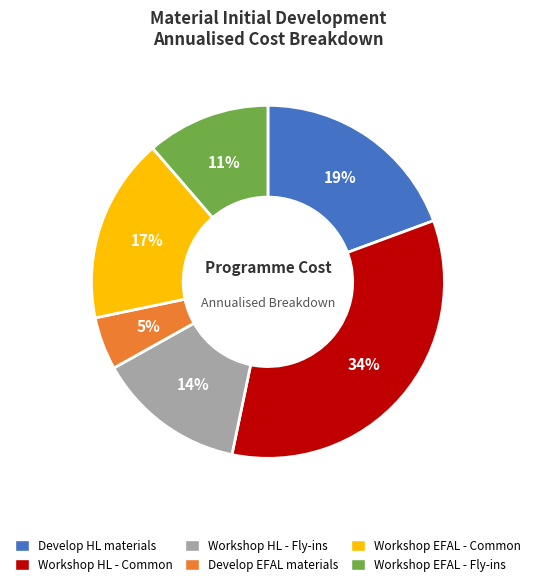

To the nearest percent, what is the average slice percentage?

17%